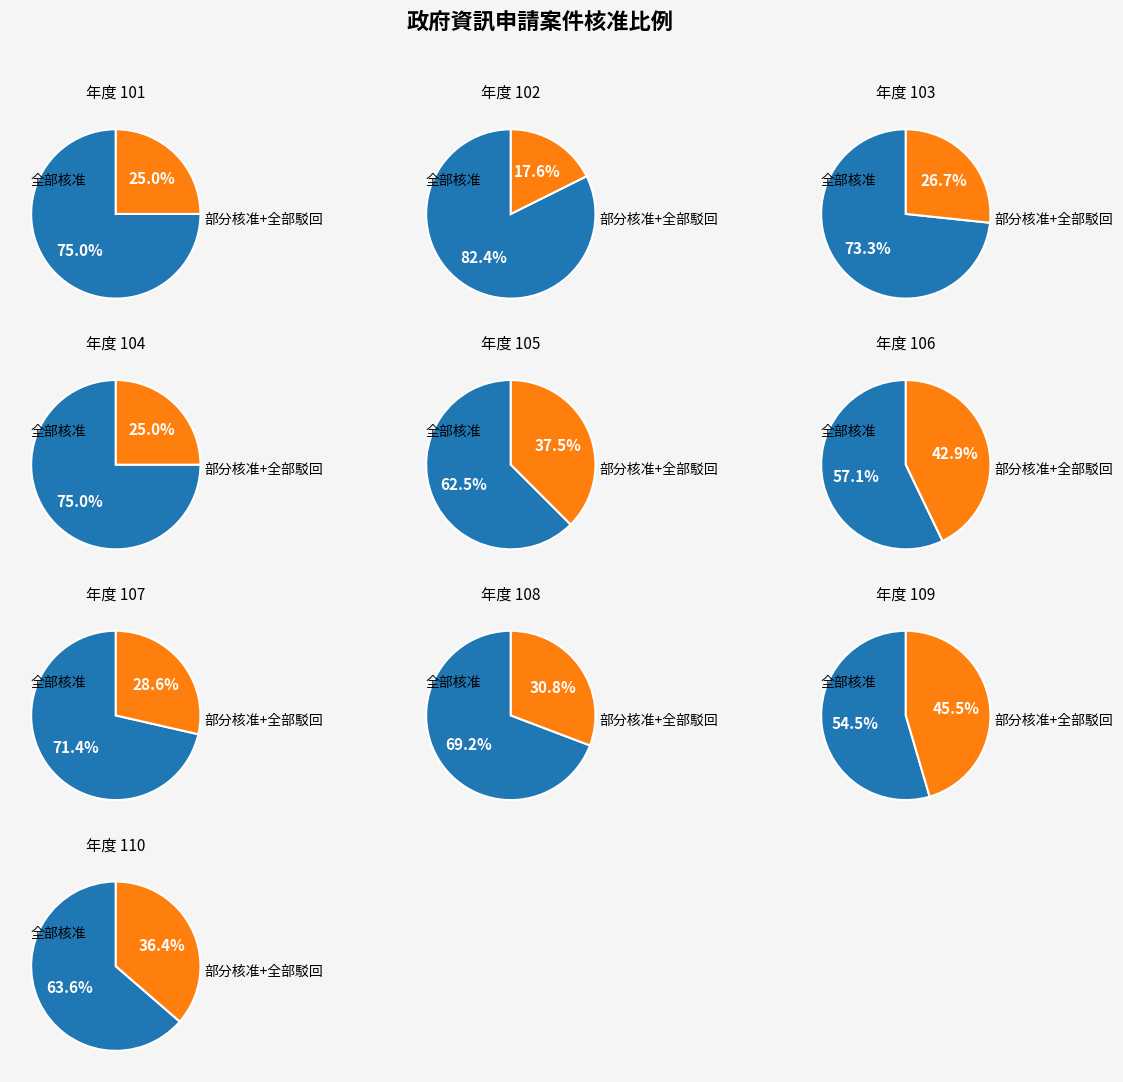

Which slice is the smallest?

102